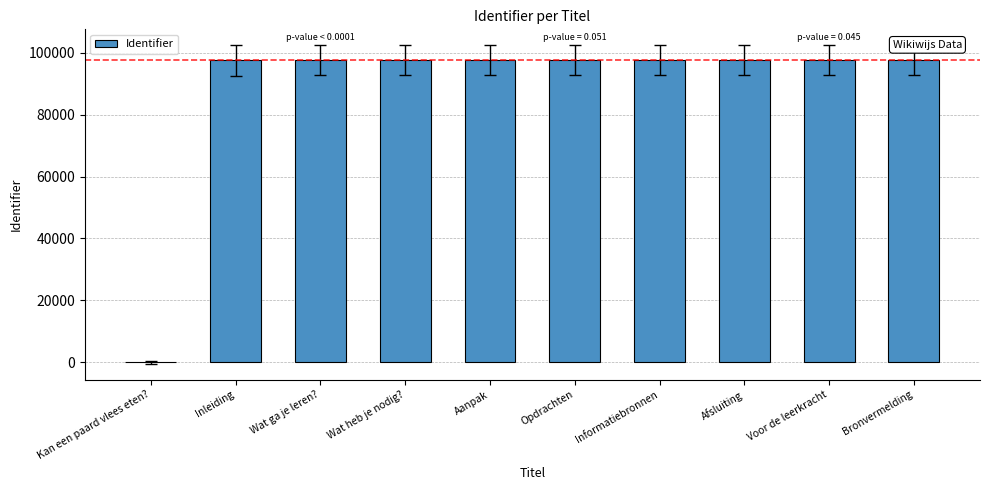

What is the sum of the values at Opdrachten and Inleiding?

195020